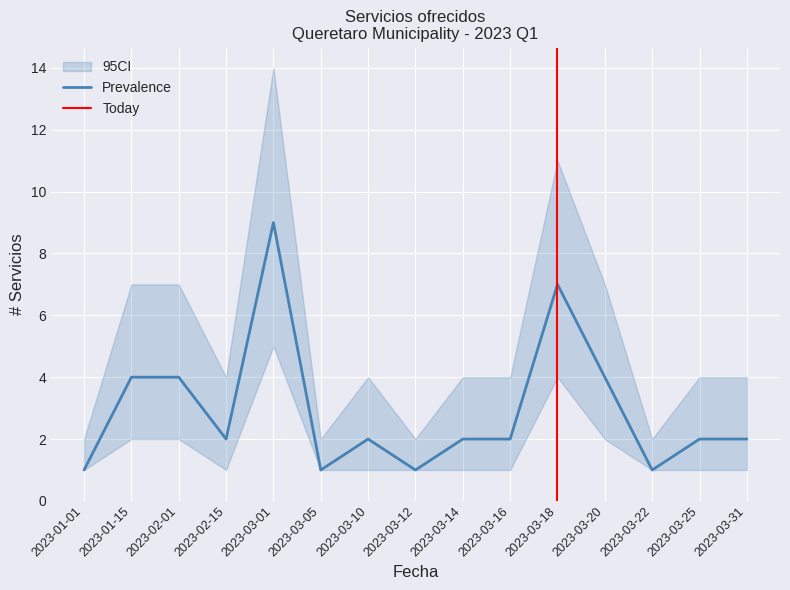

Is the value of CI_lower at 2023-03-20 greater than the value of Prevalence at 2023-01-15?

No